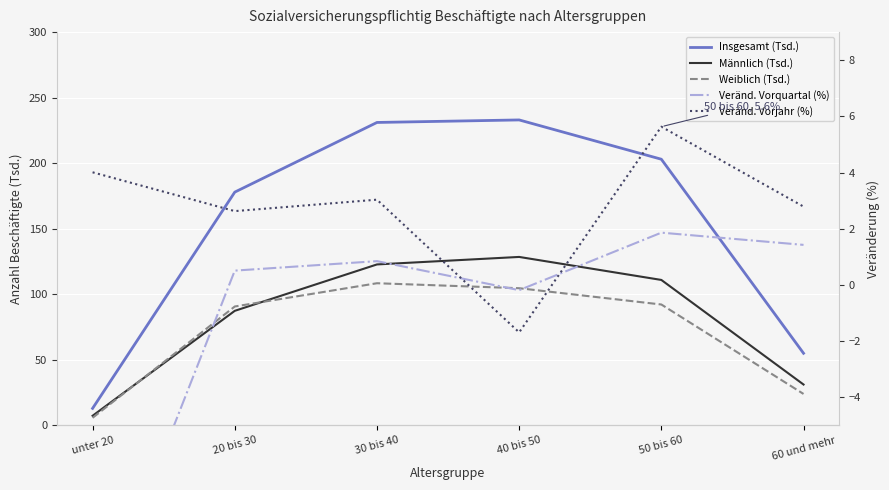

Which category has the highest value in the Insgesamt (Tsd.) series?

40 bis 50